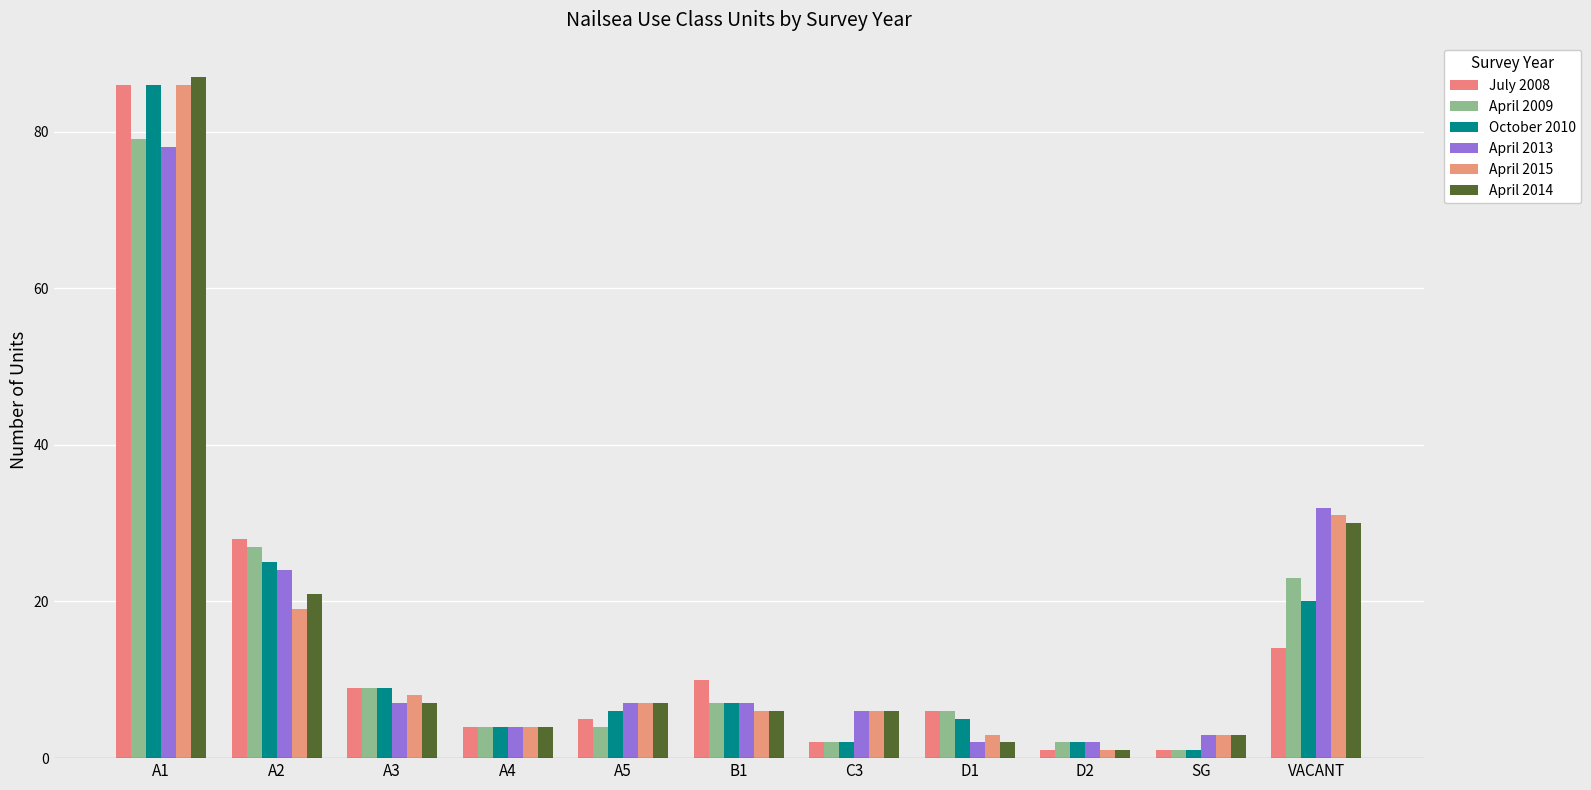

Are the bars horizontal?

No